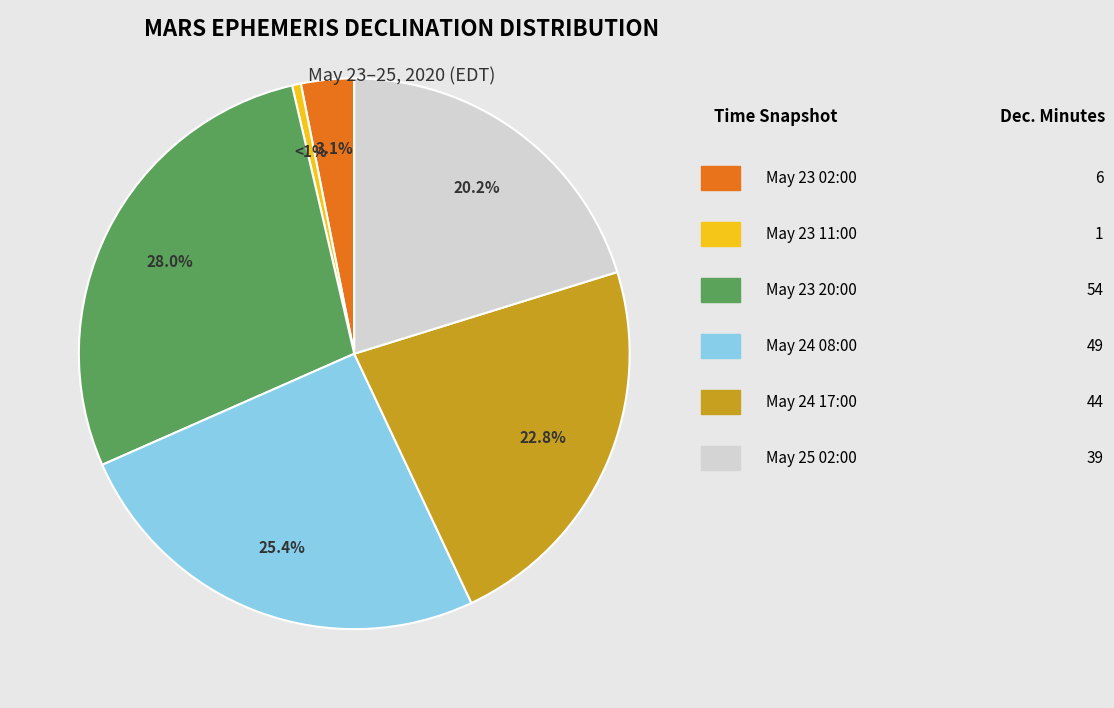

Does any single category account for the majority?

No